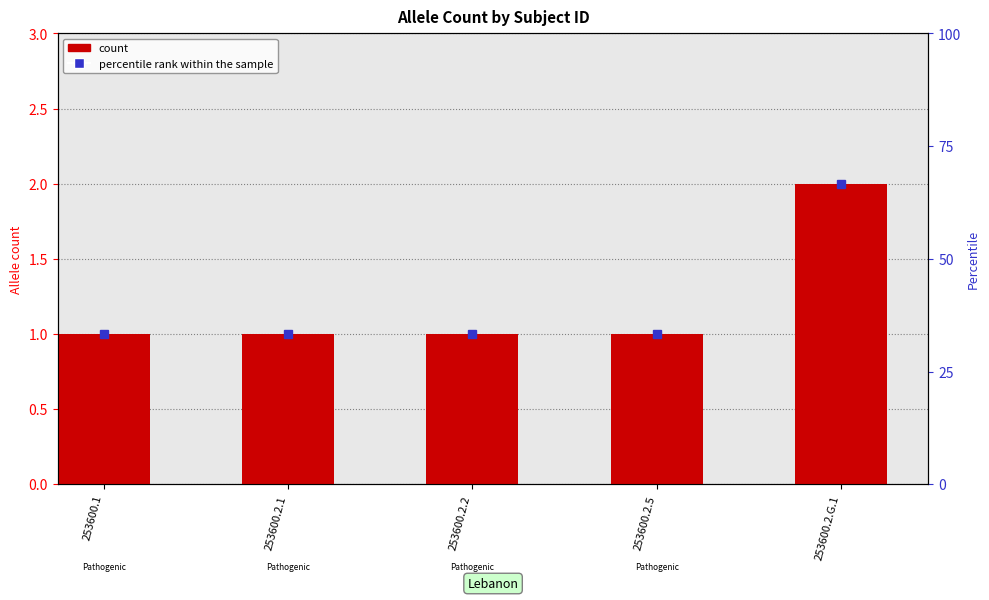

What is the ratio of the value at 253600.2.2 to the value at 253600.1?

1.0